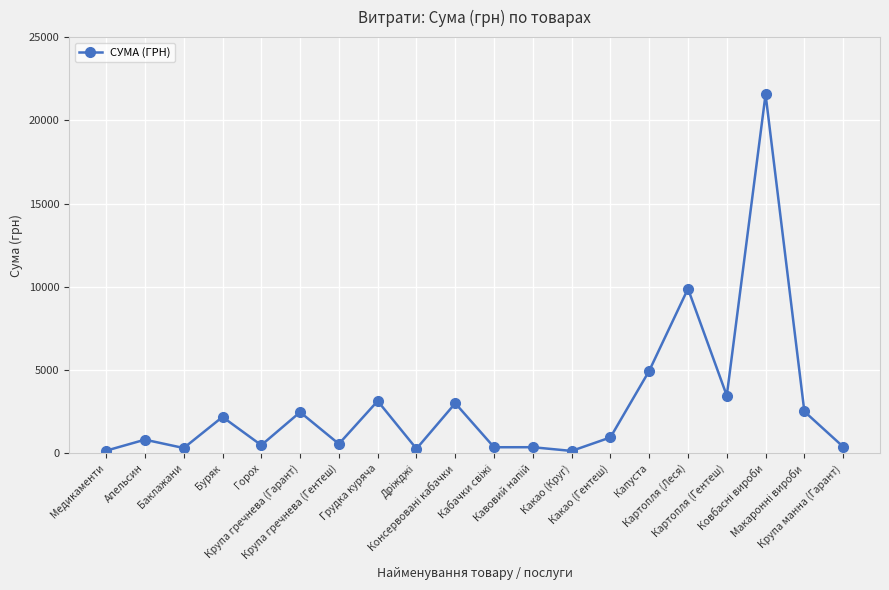

What is the maximum value shown in the chart?

21564.0